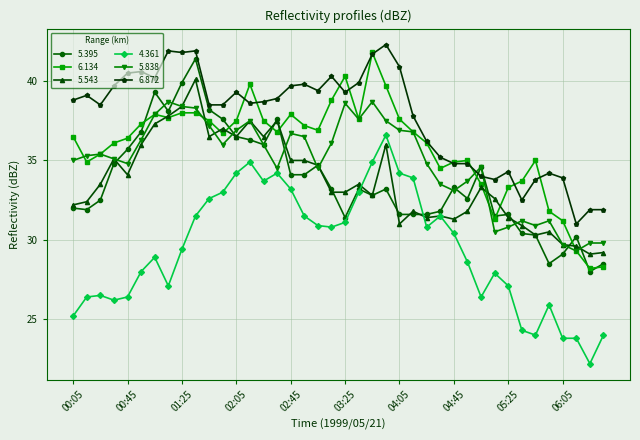

How many values in the 6.134 series exceed 36?

25